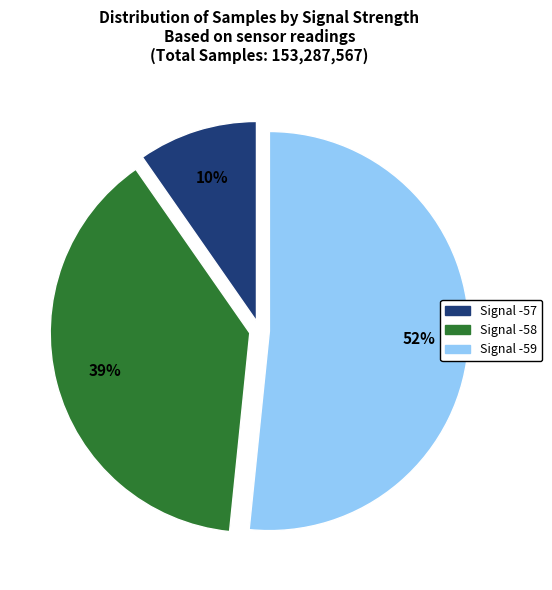

Count the number of slices in the pie.

3